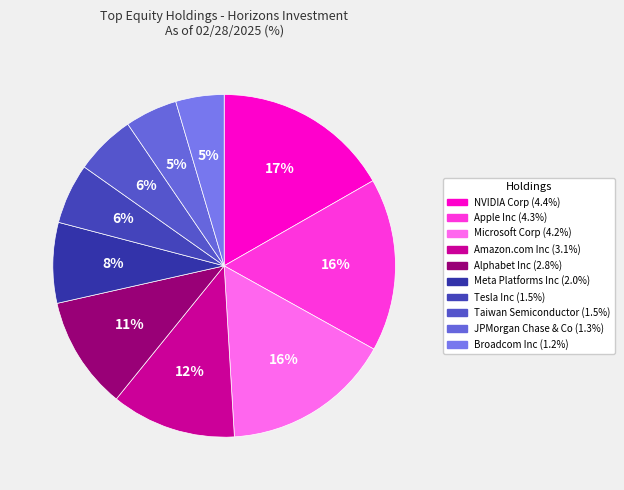

To the nearest percent, what portion does Amazon.com Inc represent?

12%